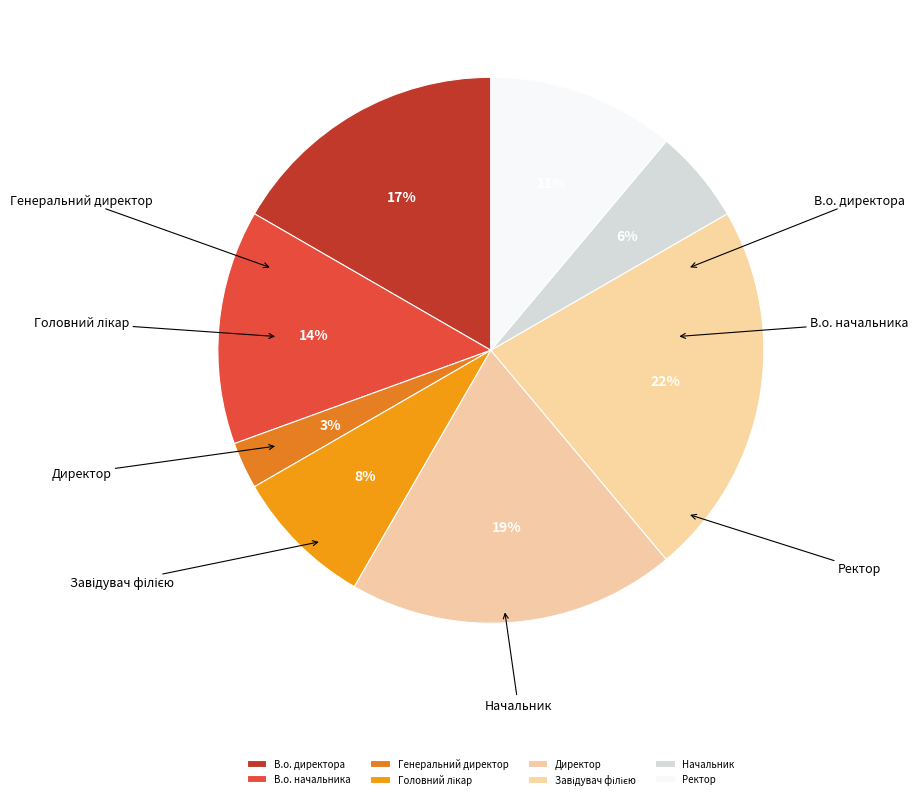

What percentage is the Завідувач філією slice, to the nearest percent?

22%